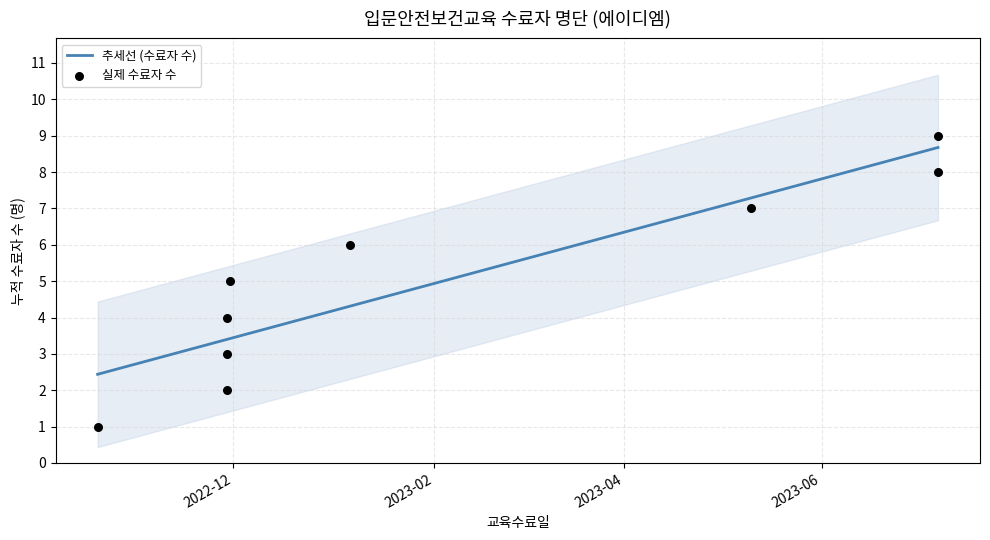

What is the ratio of the value at 2022-10-20 to the value at 2023-05-10?

0.1